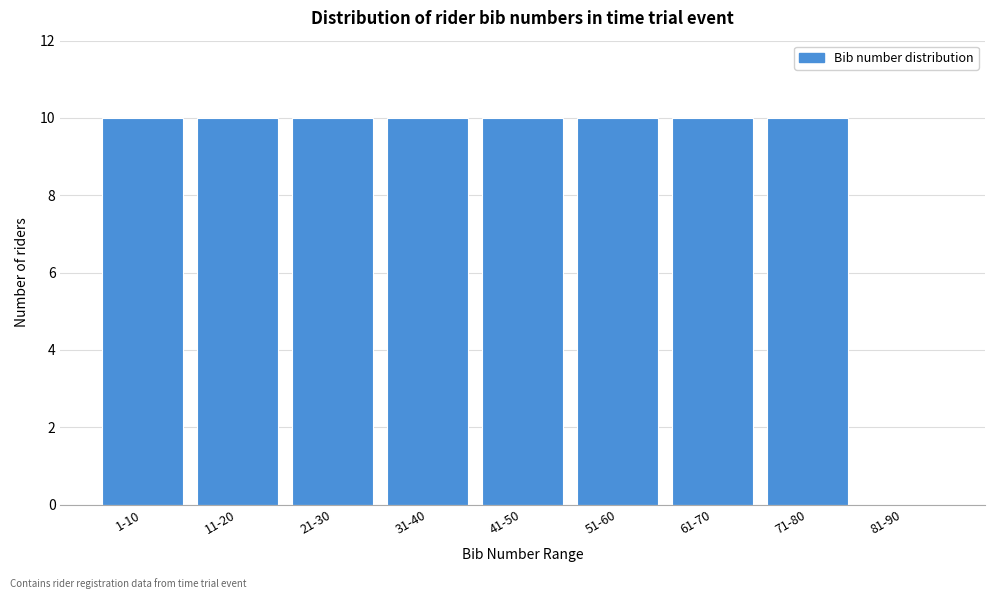

Reading left to right, list all the values displayed in this chart.

1-10=10	11-20=10	21-30=10	31-40=10	41-50=10	51-60=10	61-70=10	71-80=10	81-90=0